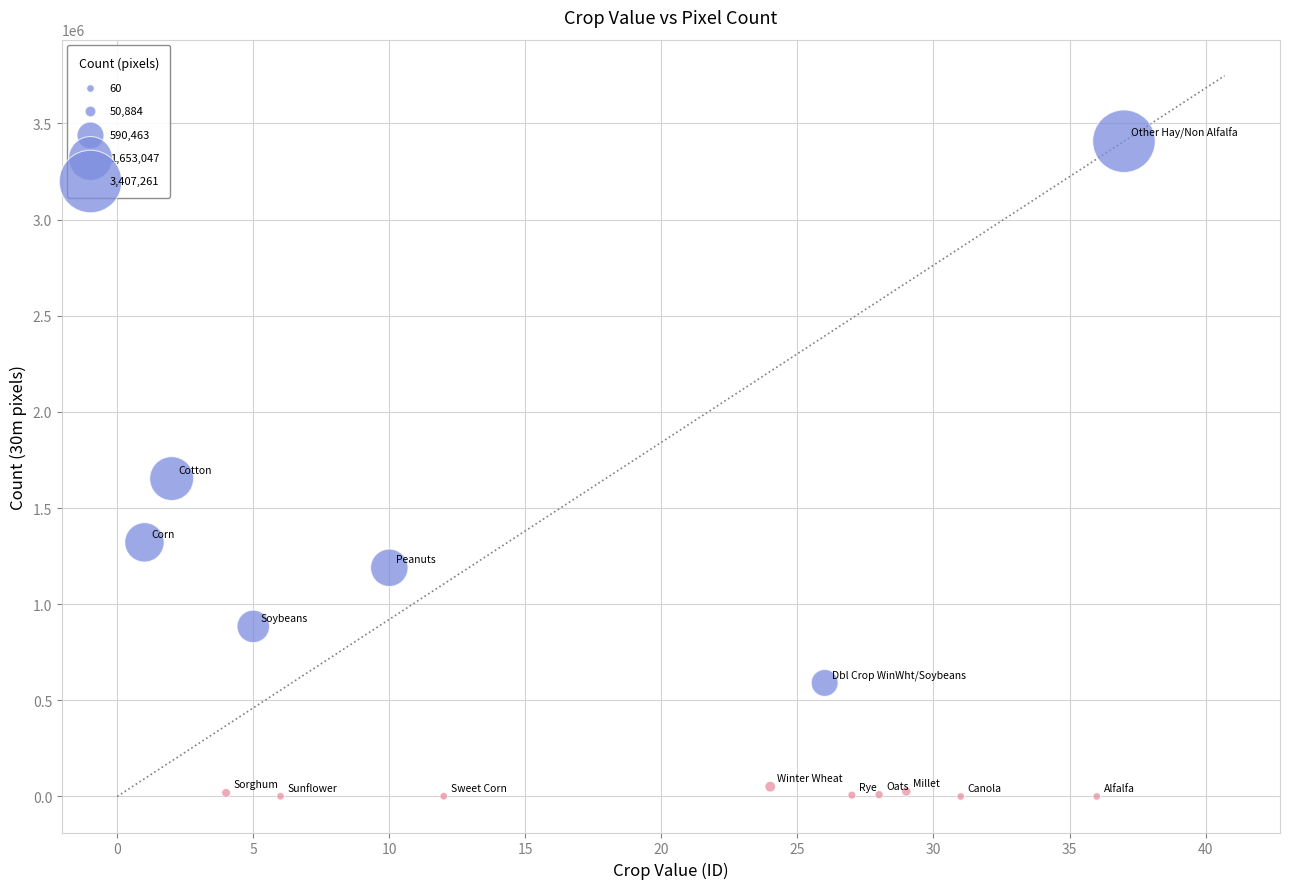

What Y value in the scatter plot is closest to 1703660?

1653047